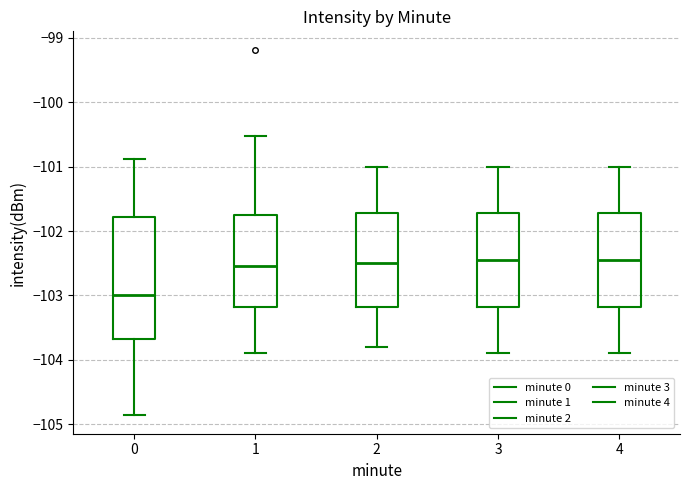

Reading left to right, read every box against the y-axis: the position of its median line, the range the box covers, and the ends of its whiskers. The values are not printed on the chart, so give them approximately, as read against the axis.

0: median -103.0, box -103.7 to -101.8, whiskers -104.9 to -100.9
1: median -102.5, box -103.2 to -101.7, whiskers -103.9 to -100.5
2: median -102.5, box -103.2 to -101.7, whiskers -103.8 to -101.0
3: median -102.4, box -103.2 to -101.7, whiskers -103.9 to -101.0
4: median -102.4, box -103.2 to -101.7, whiskers -103.9 to -101.0